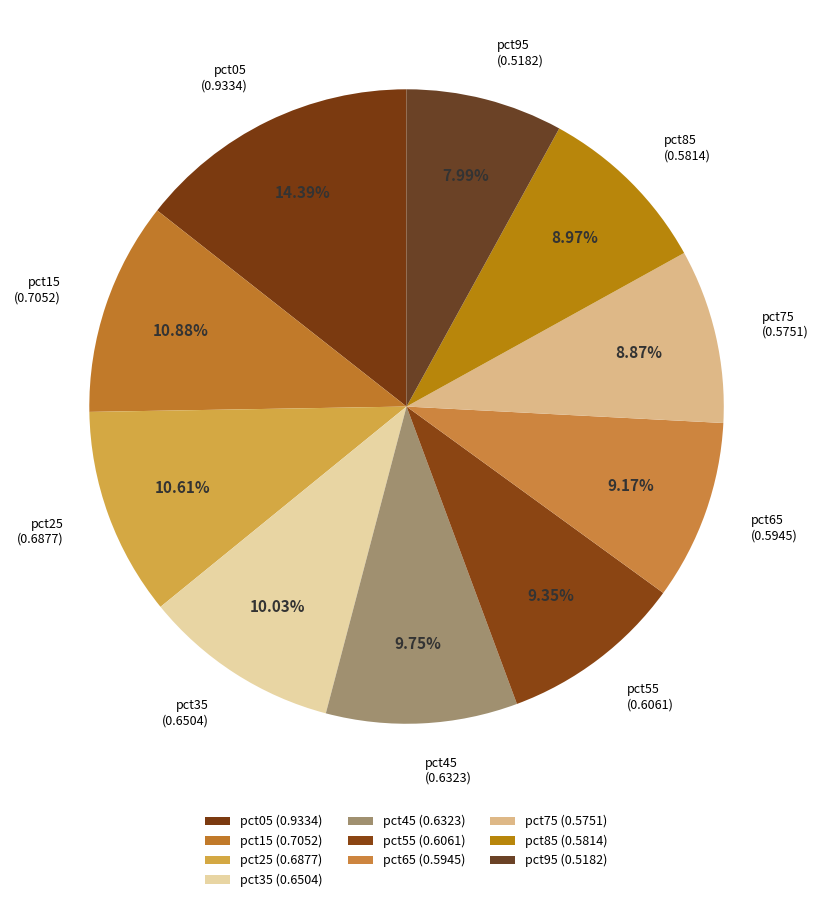

How many slices are in this pie chart?

10